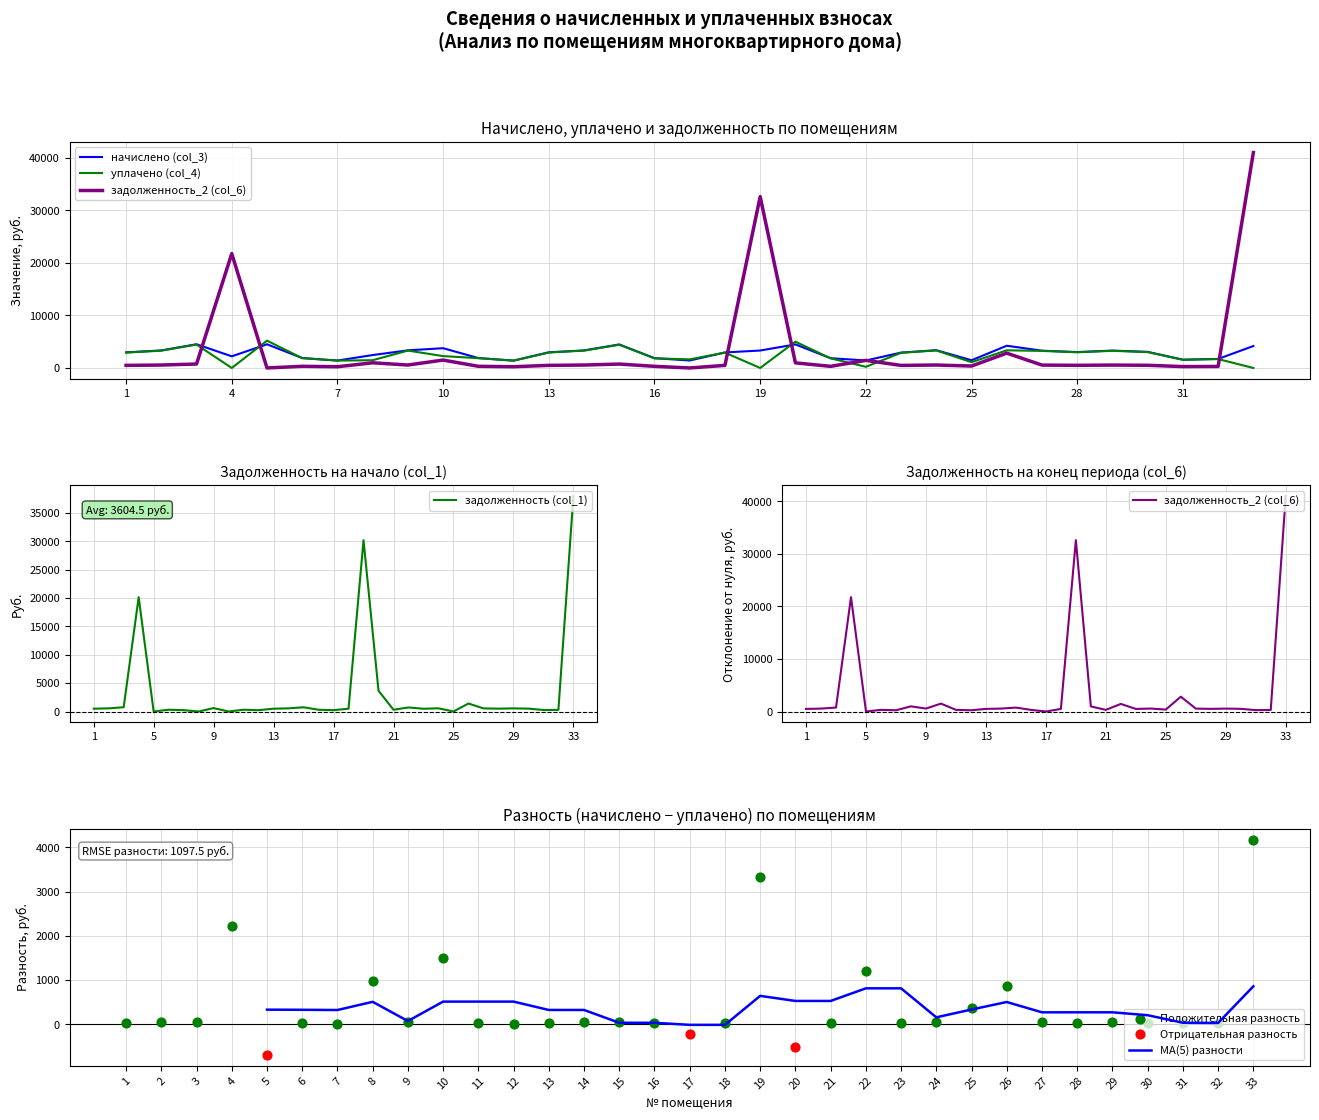

Which series has the largest Y range (max minus min)?

задолженность_2 (col_6)